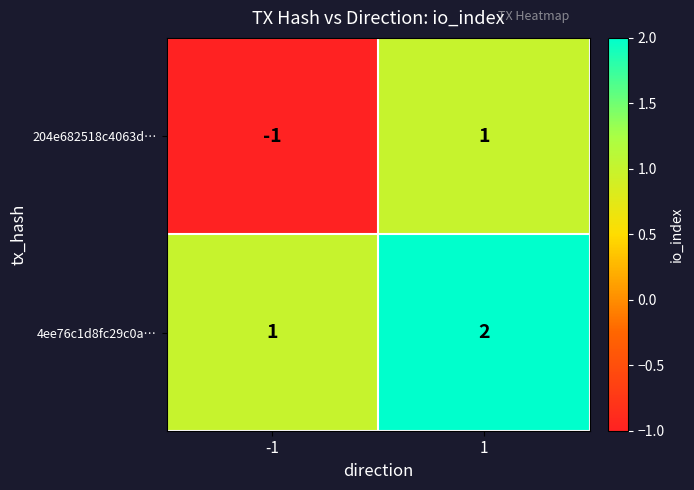

What is the total value across all series at 1?

3